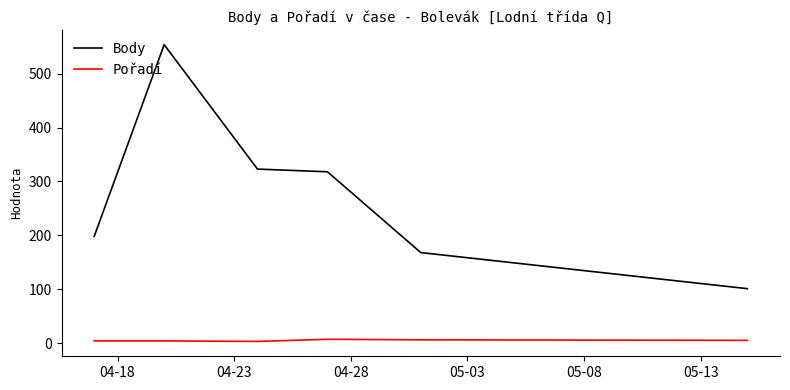

Which series has the largest total across all categories?

Body